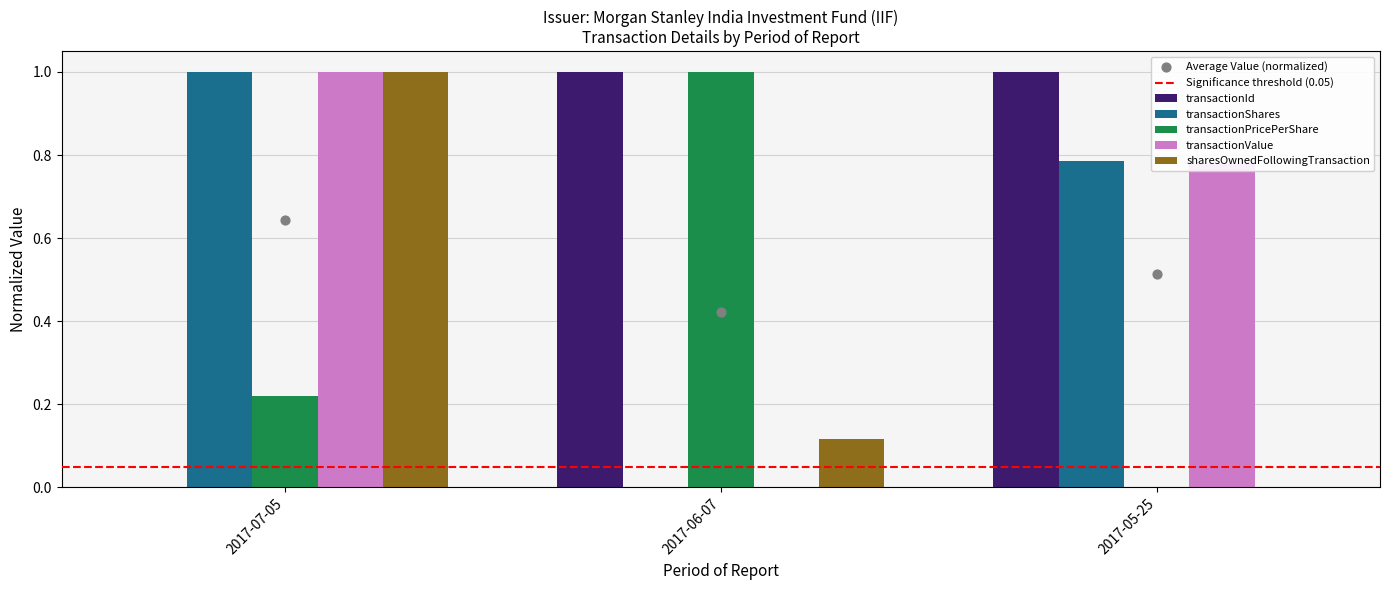

Which series has the largest Y range (max minus min)?

transactionId